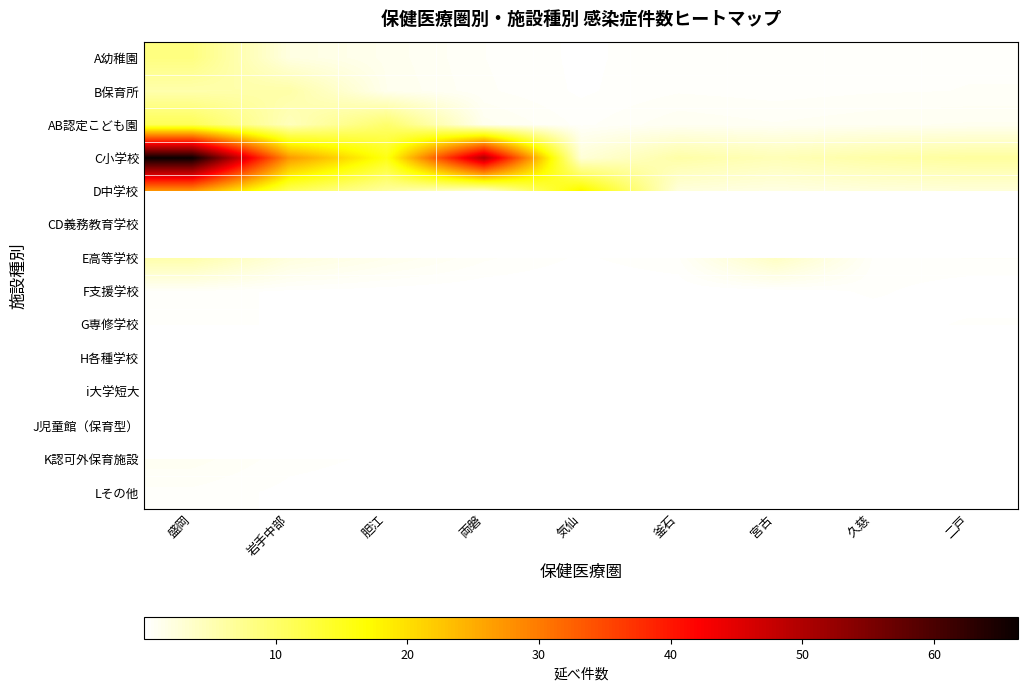

What is the difference between the maximum and minimum values in the D中学校 series?

24.7